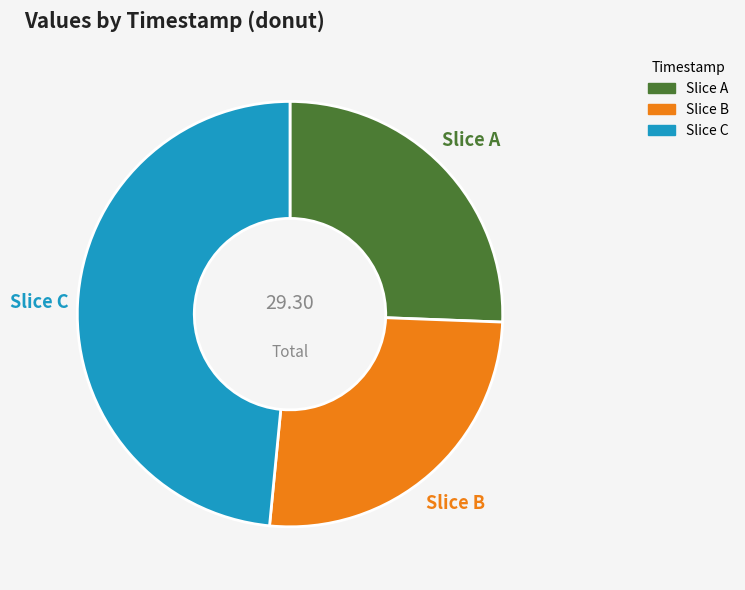

To the nearest percent, what is the average slice percentage?

33%